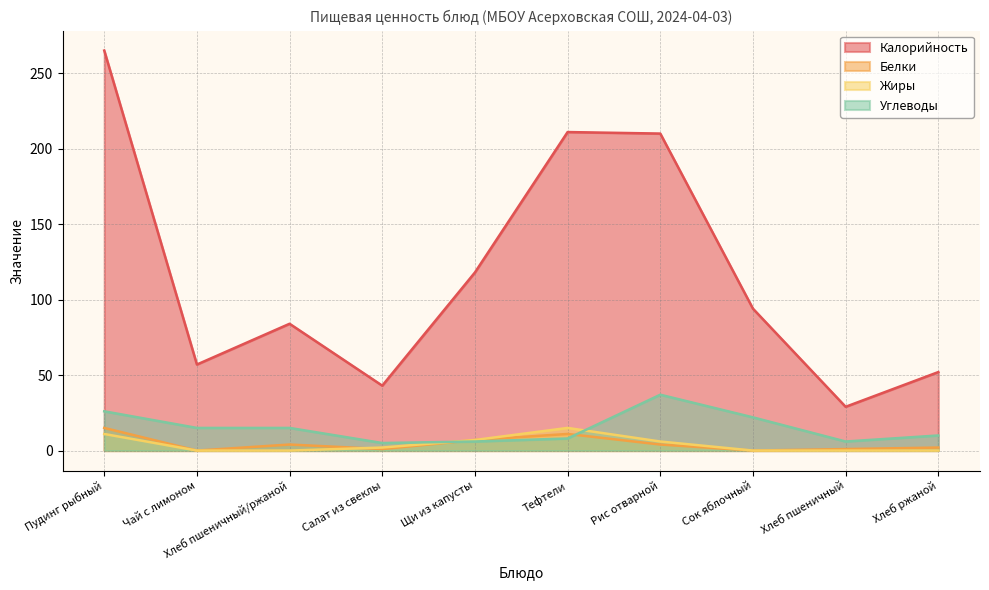

How many positive values does the Жиры series have?

5